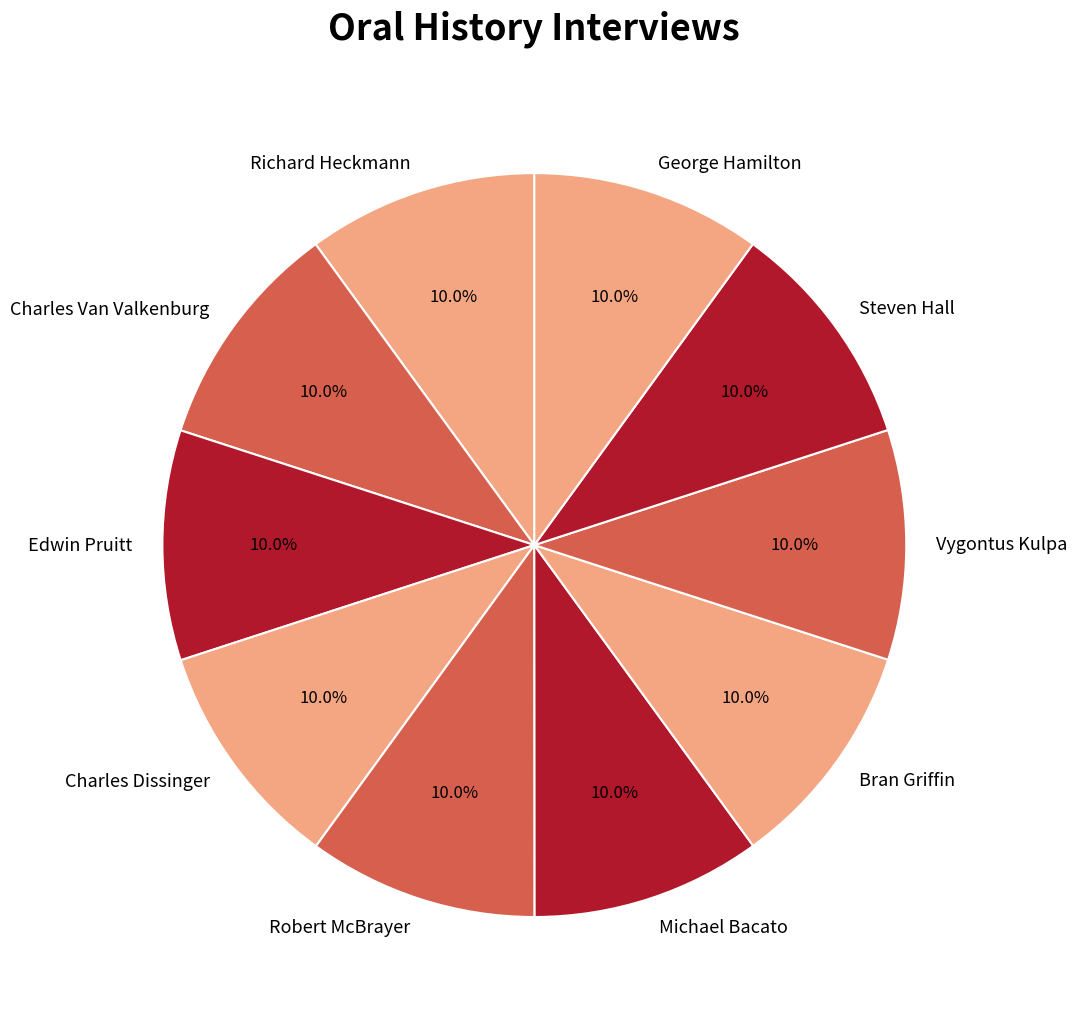

To the nearest percent, what is the combined percentage of Edwin Pruitt and Charles Van Valkenburg?

20%